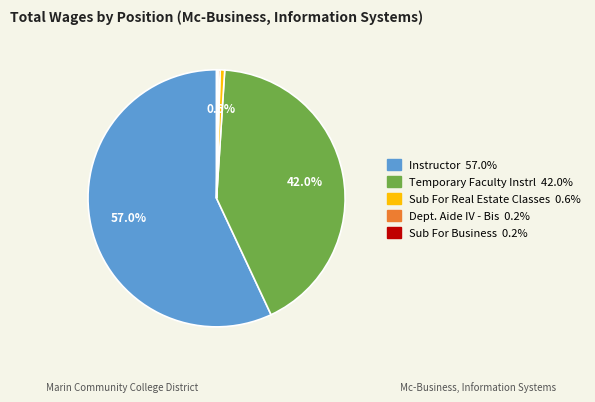

What is the largest slice in the pie chart?

Instructor